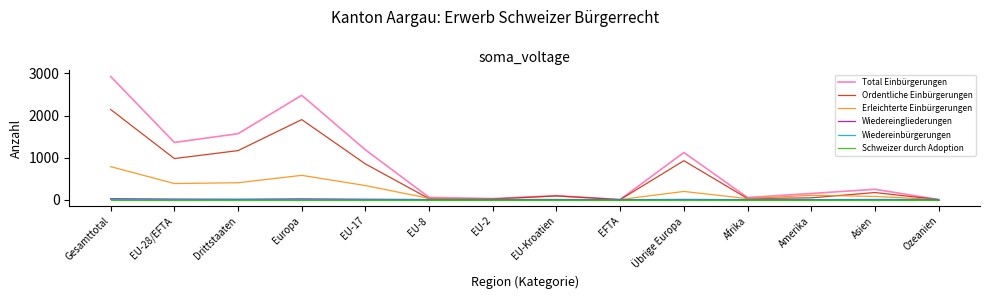

Which series has the largest total across all categories?

Total Einbürgerungen